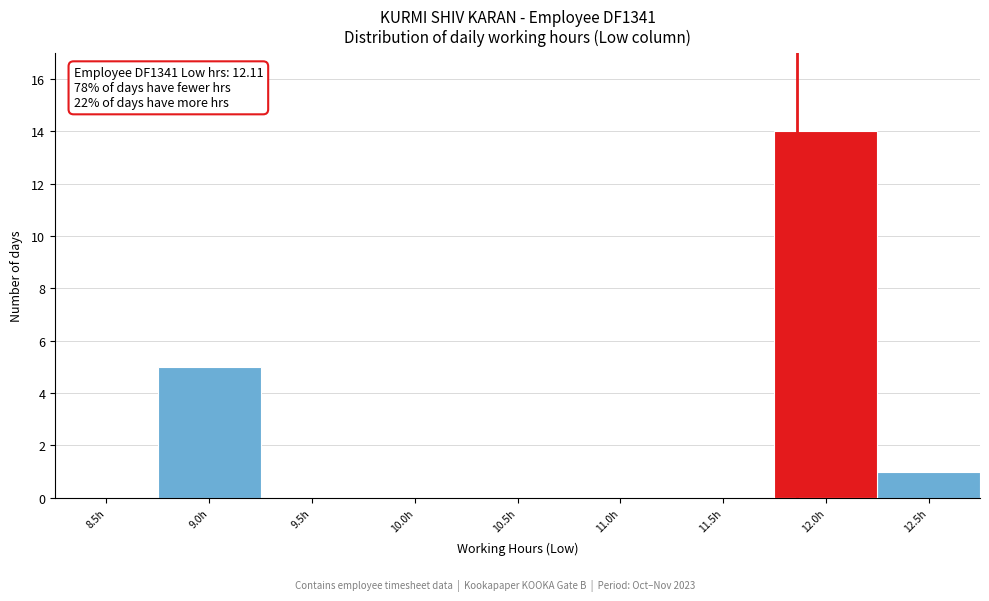

Reading right to left, extract all data points from this chart.

12.5h=1	12.0h=14	11.5h=0	11.0h=0	10.5h=0	10.0h=0	9.5h=0	9.0h=5	8.5h=0